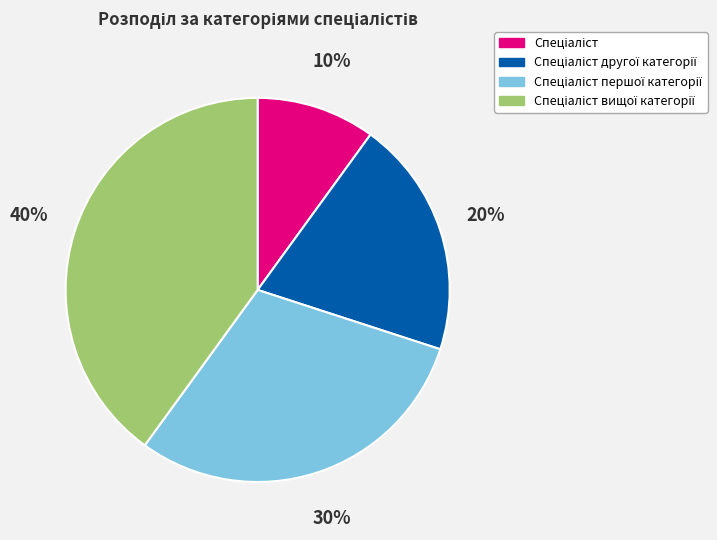

To the nearest percent, what is the average slice percentage?

25%